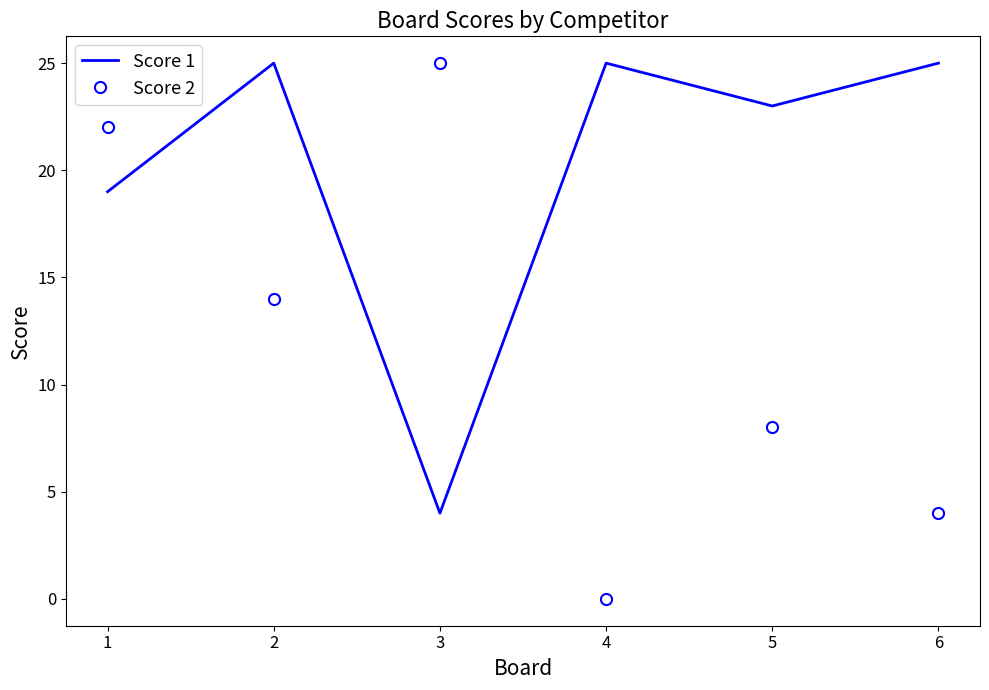

Which series has the widest spread of values?

Score 2